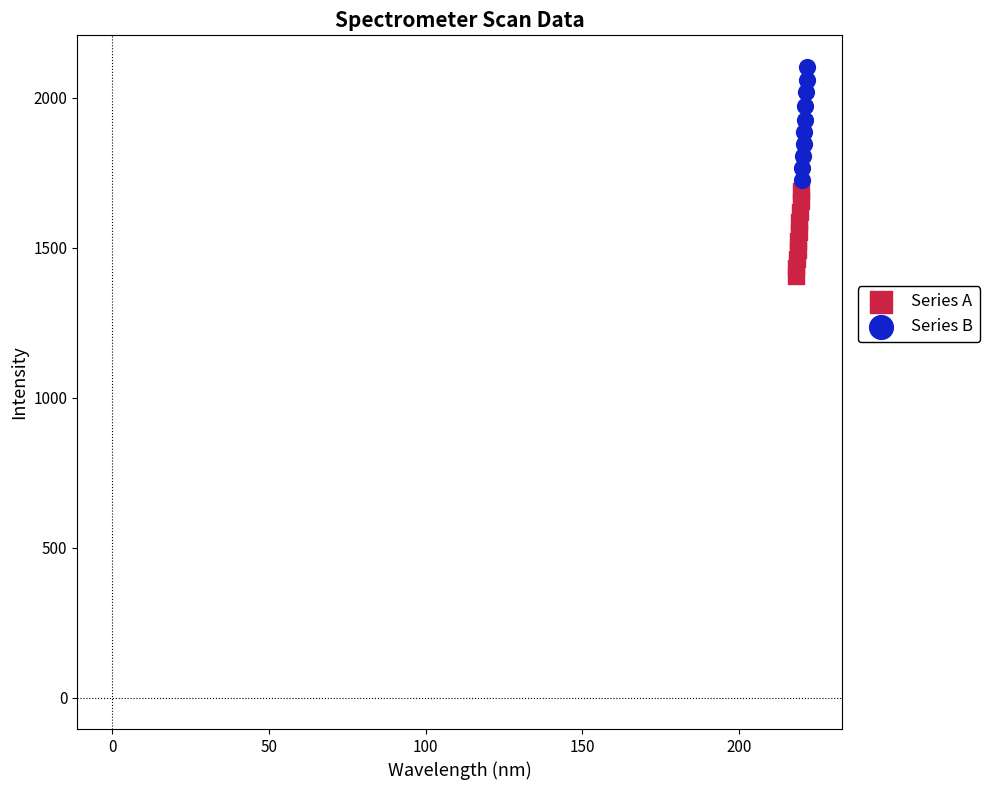

What are all the series names shown in the legend?

Series A, Series B